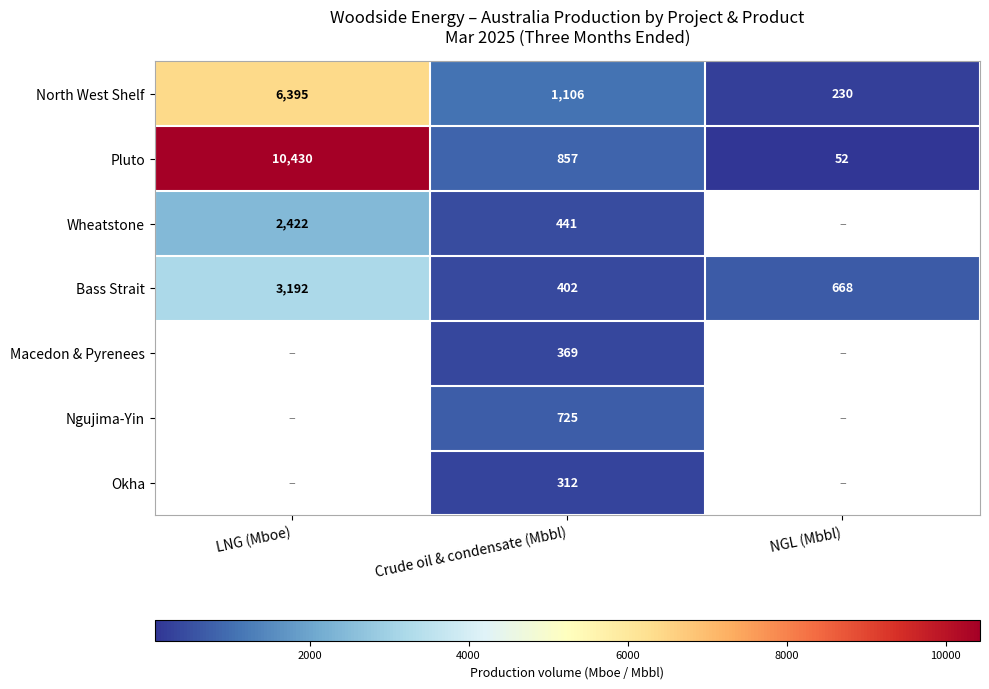

Rank the categories by Bass Strait value from lowest to highest.

Crude oil & condensate (Mbbl), NGL (Mbbl), LNG (Mboe)